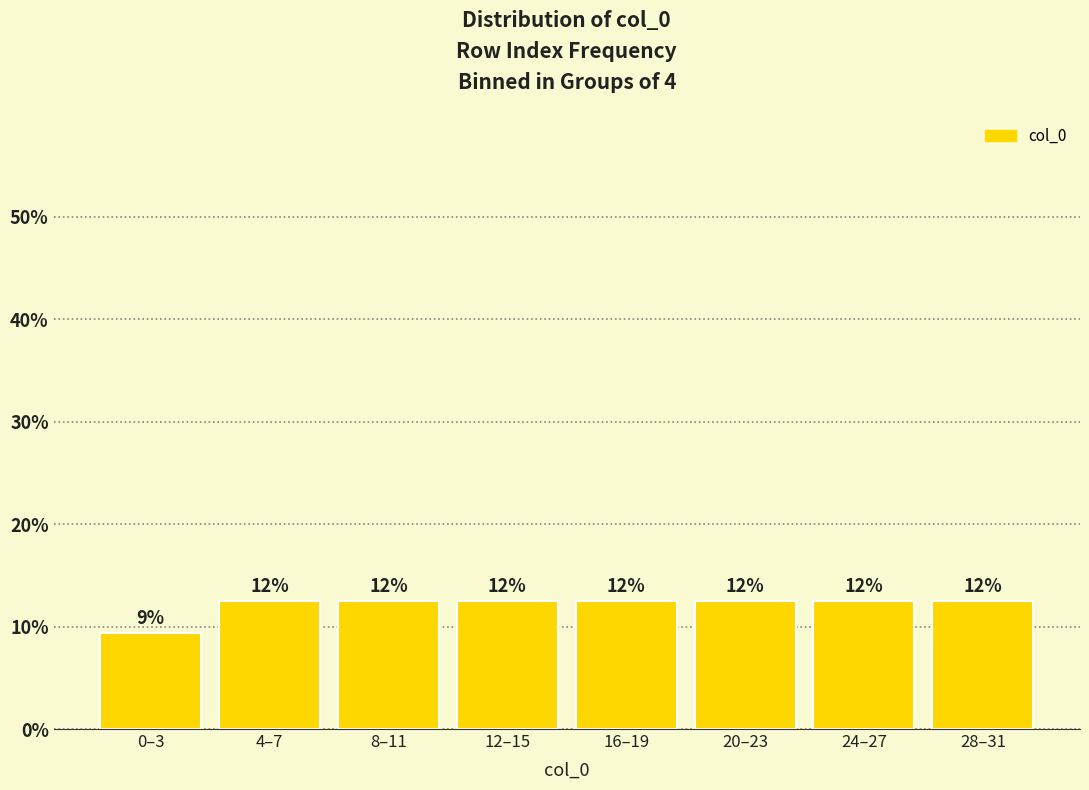

How many bars are there in total?

8